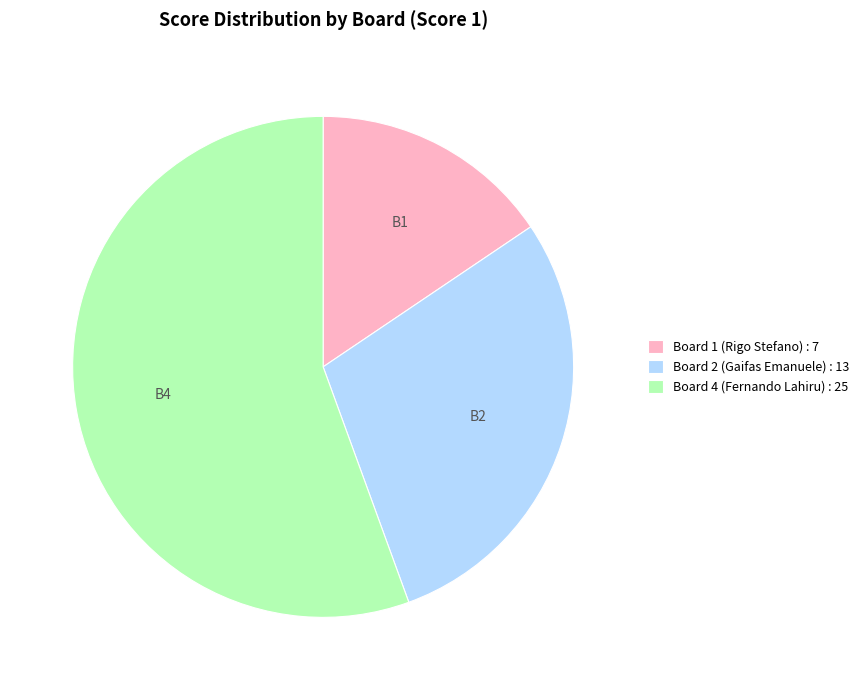

Is the sum of Board 2 (Gaifas Emanuele) and Board 1 (Rigo Stefano) greater than half?

No